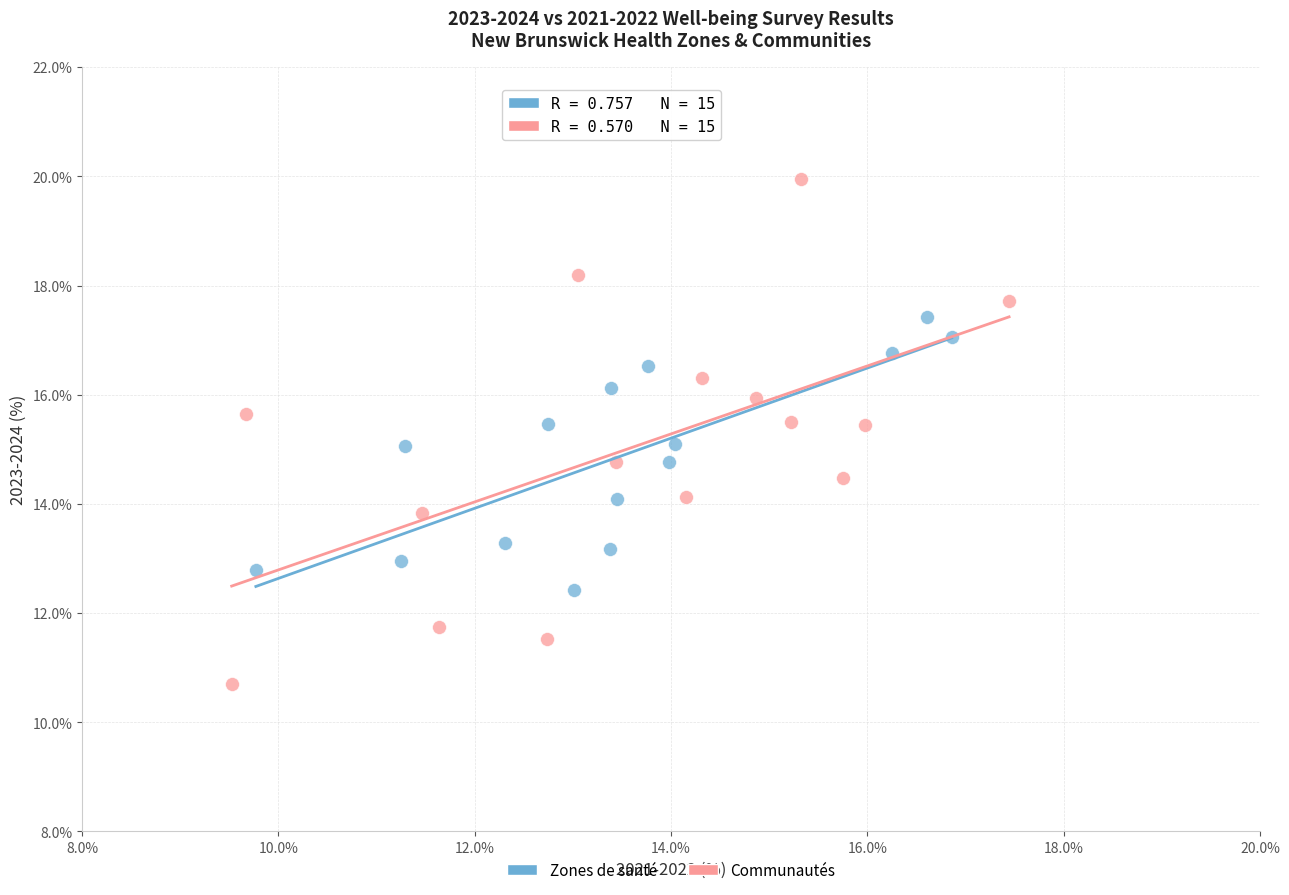

Which series reaches the maximum Y coordinate?

Communautés